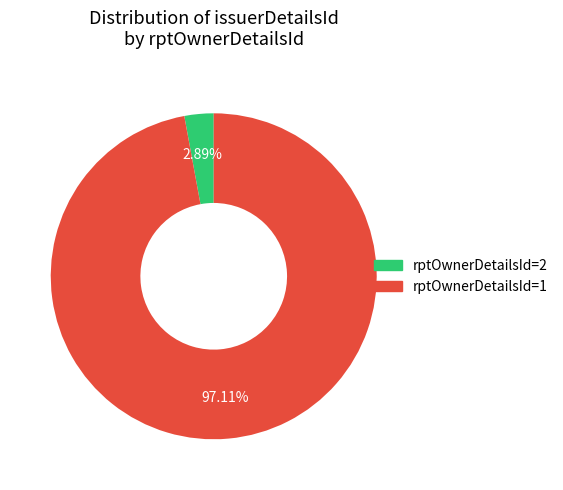

Is there any slice that represents more than half of the pie?

Yes